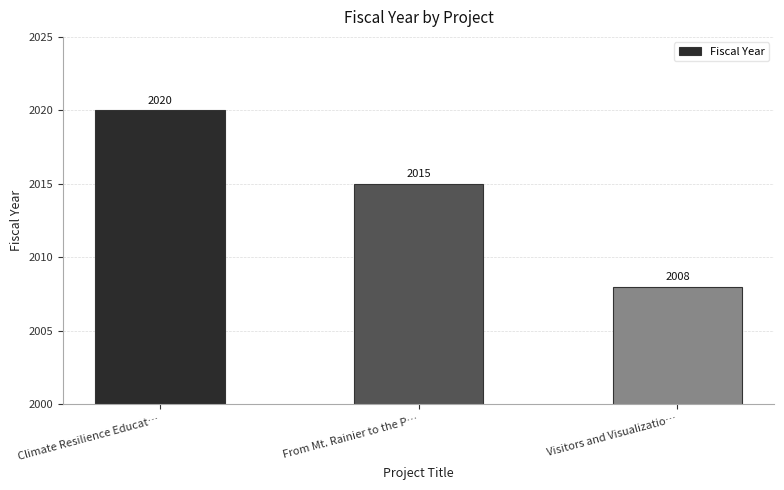

Where does the data first go above 2015?

Climate Resilience Educat…